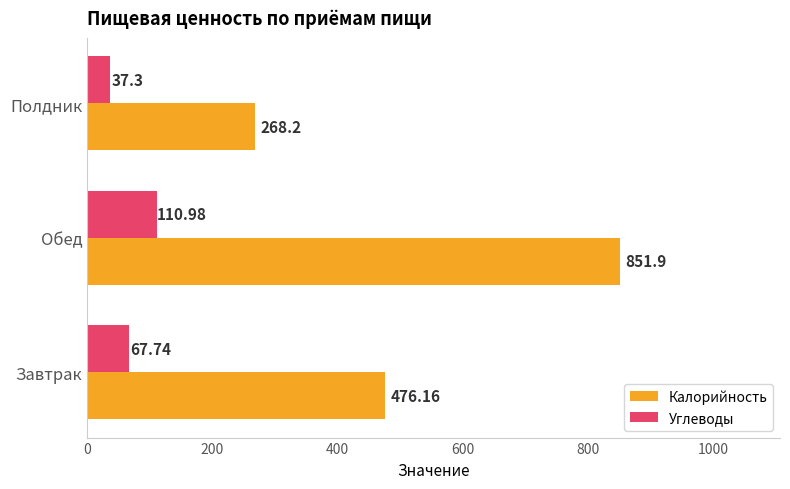

Which series has the widest spread of values?

Калорийность